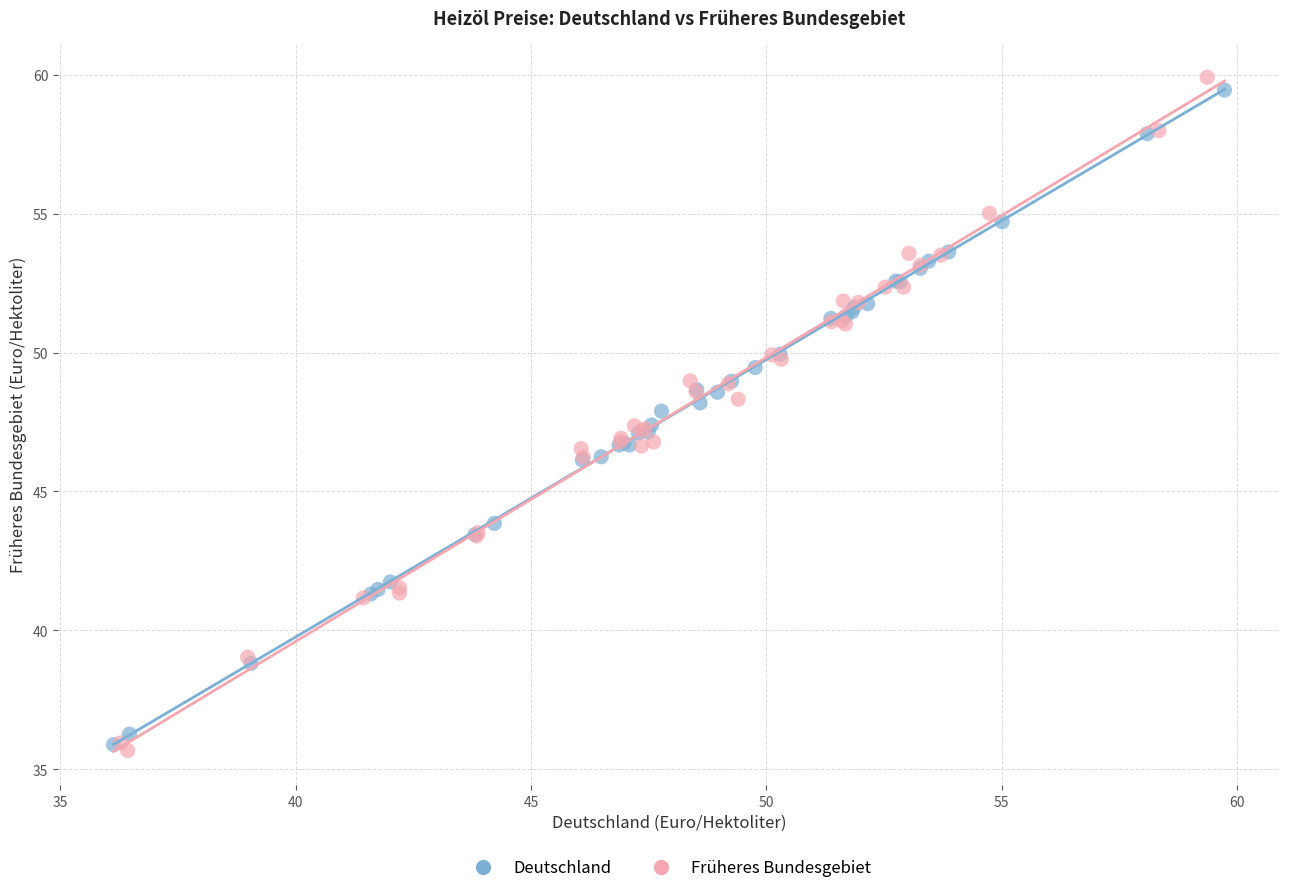

Which series has the largest Y range (max minus min)?

Früheres Bundesgebiet